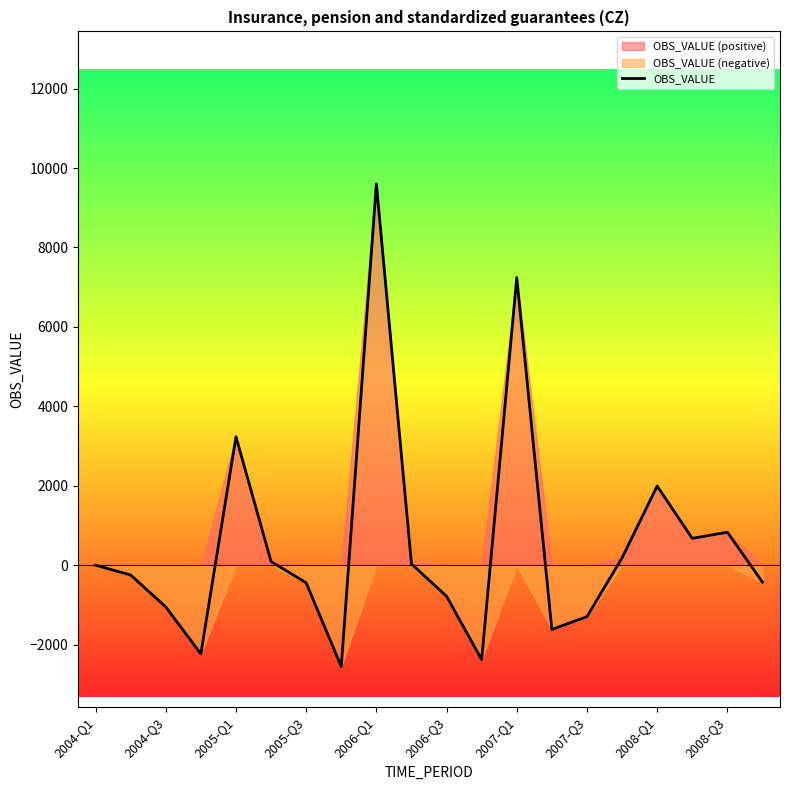

How many points are higher than both their immediate neighbors (excluding endpoints)?

5